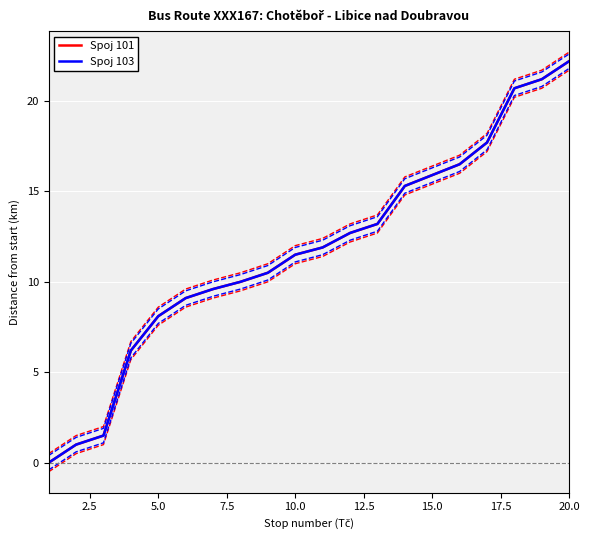

How many lines are shown in the chart?

2